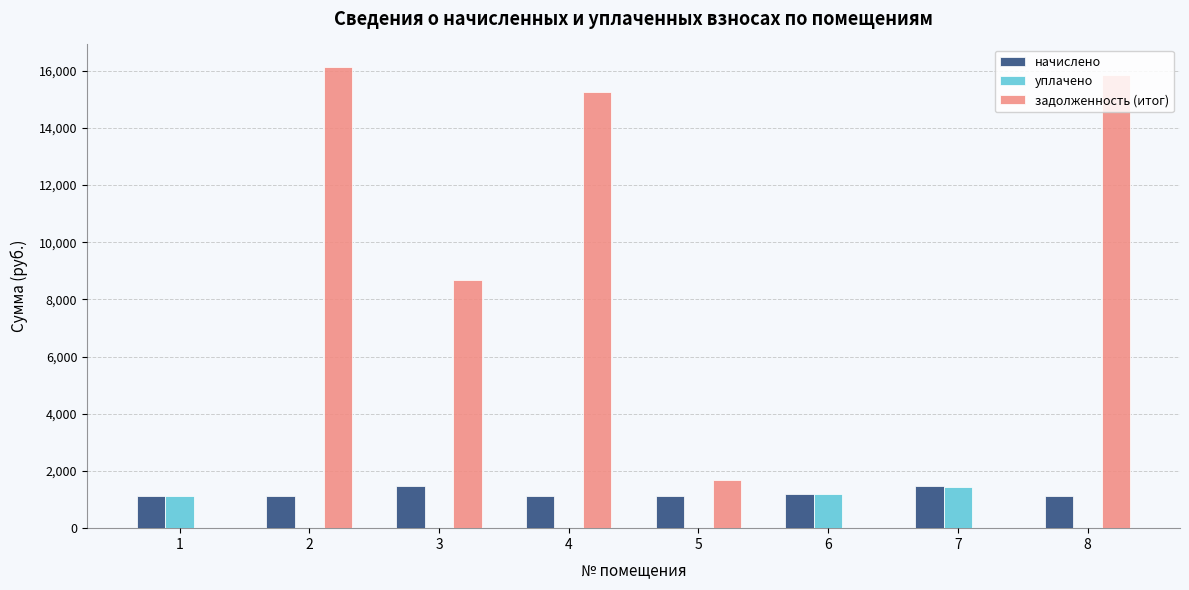

Which series changed the most between 3 and 4?

задолженность (итог)